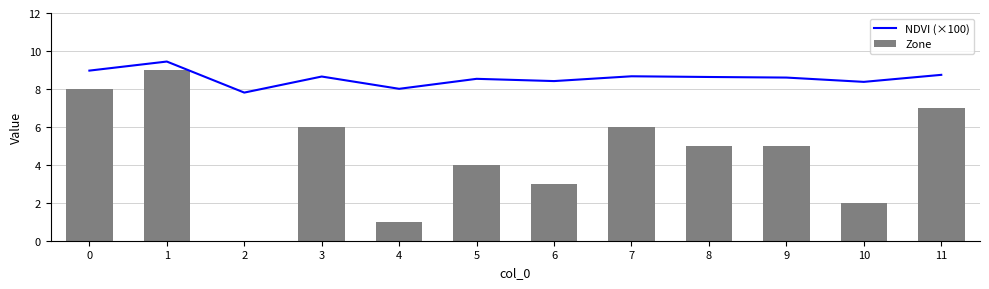

List the series in order of their peak value, highest first.

NDVI (×100), Zone